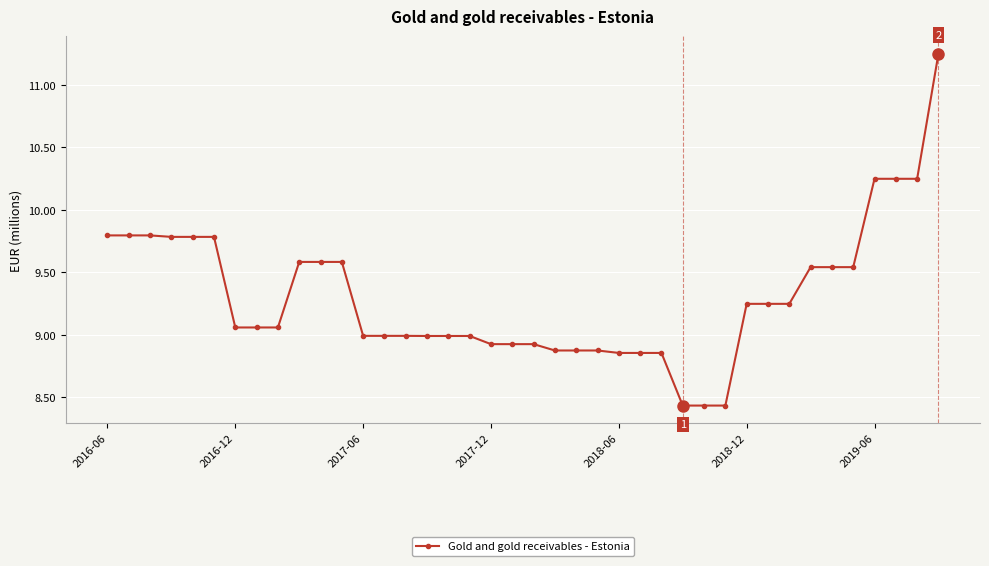

What is the average value?

9.3